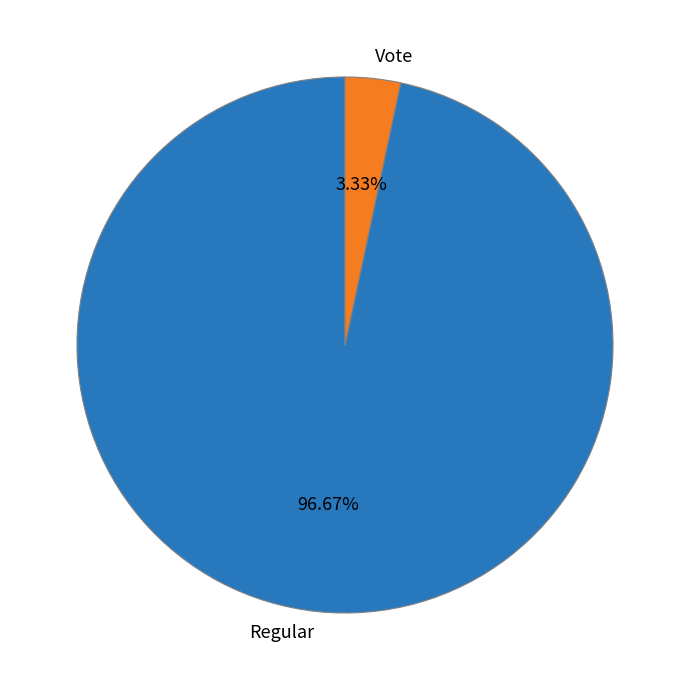

What is the majority slice?

Regular